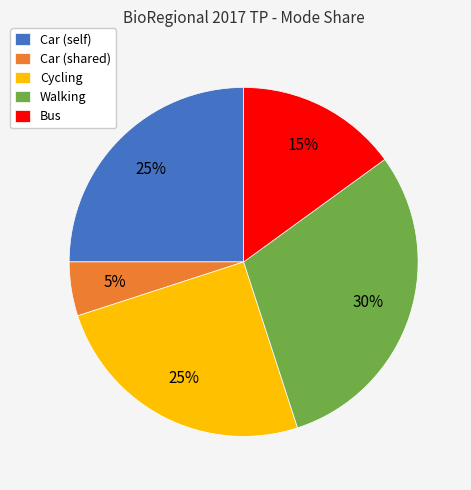

How many segments does this pie chart have?

5